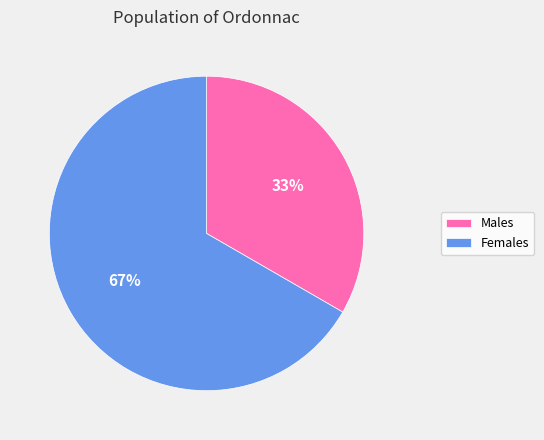

Which slice is the smallest?

Males